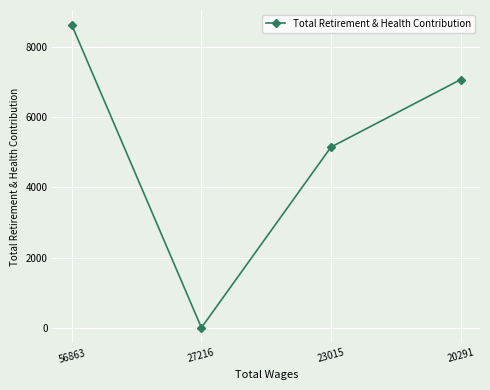

What is the value of the 4th point from the left?

7073